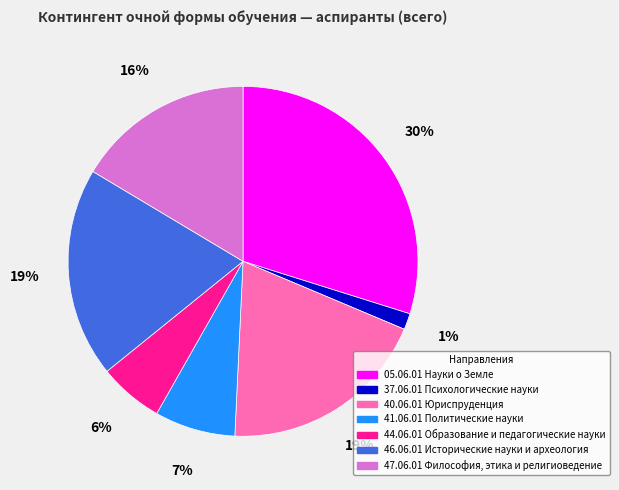

To the nearest percent, what percentage of the pie is 40.06.01 Юриспруденция?

19%